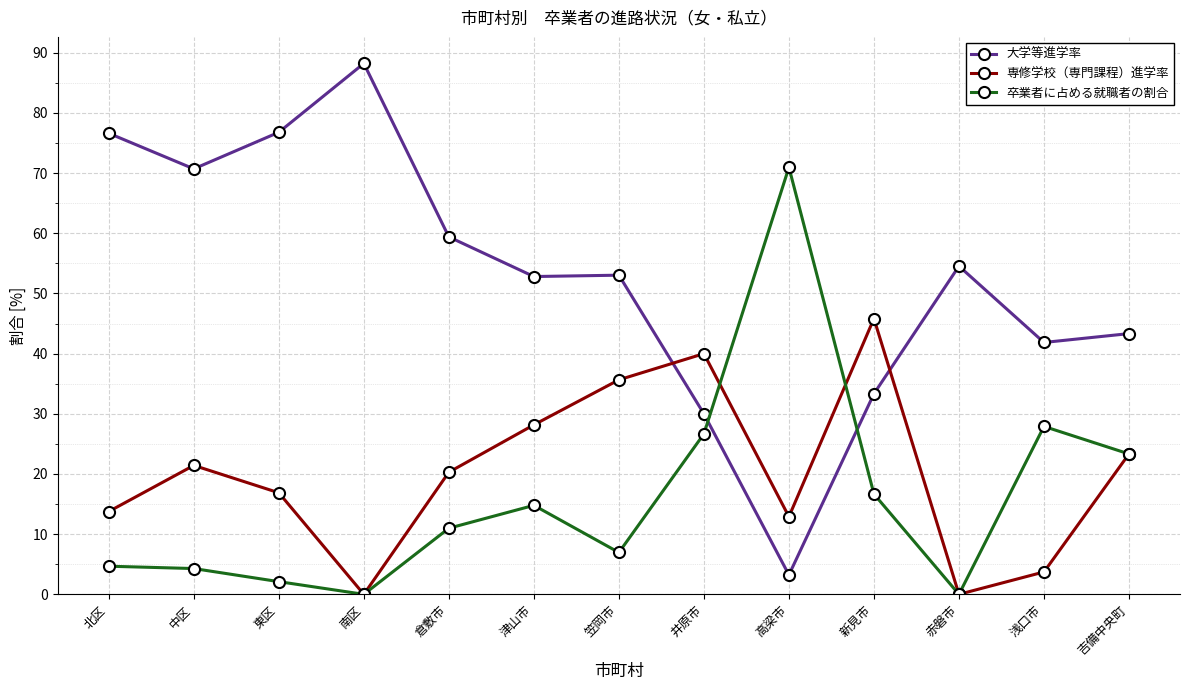

Is it true that 大学等進学率 equals 41.9 at 浅口市?

True